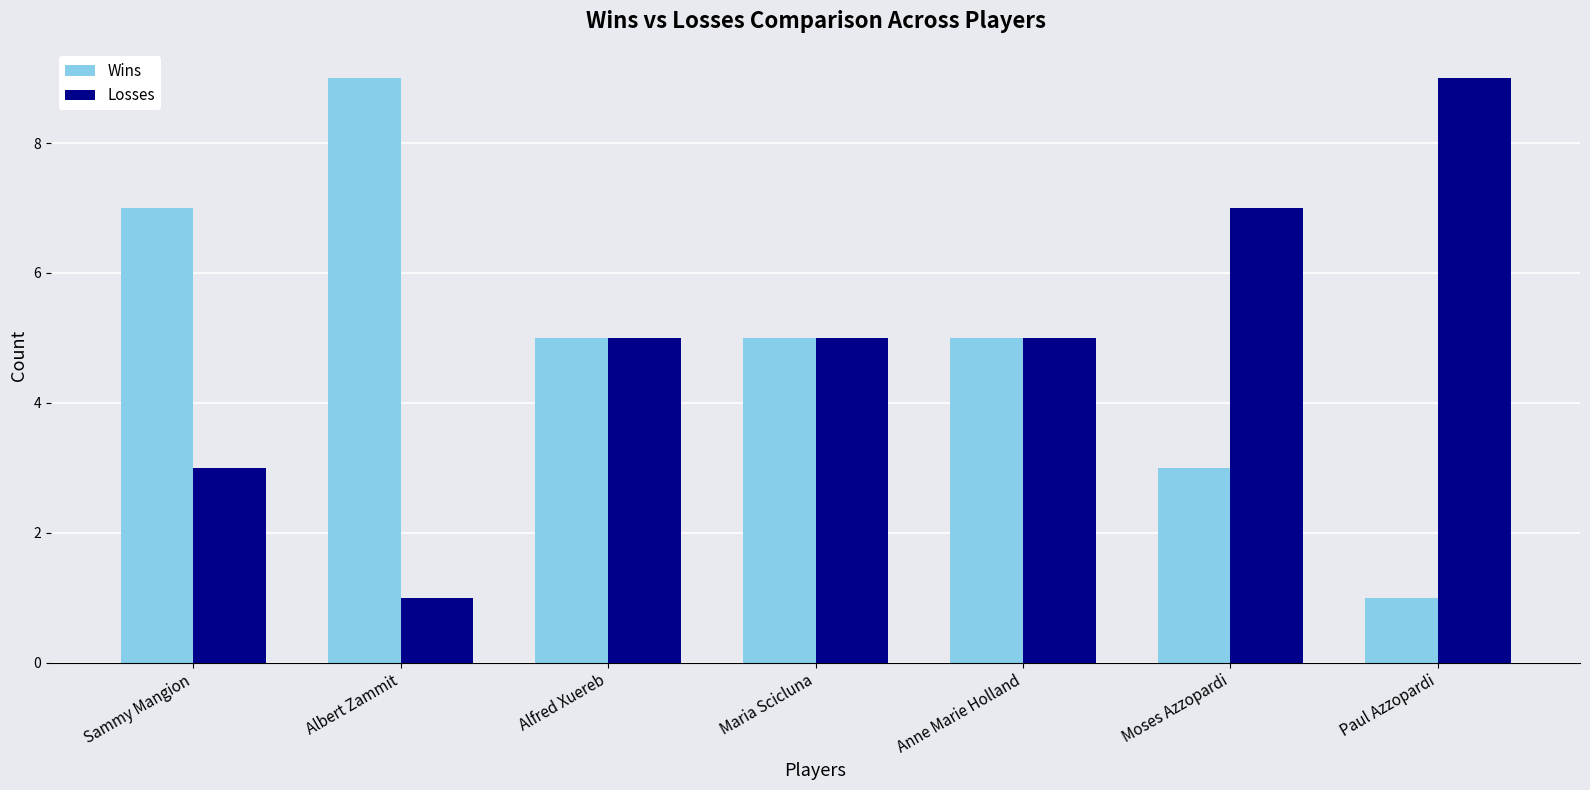

Is it true that Losses equals 9 at Paul Azzopardi?

True